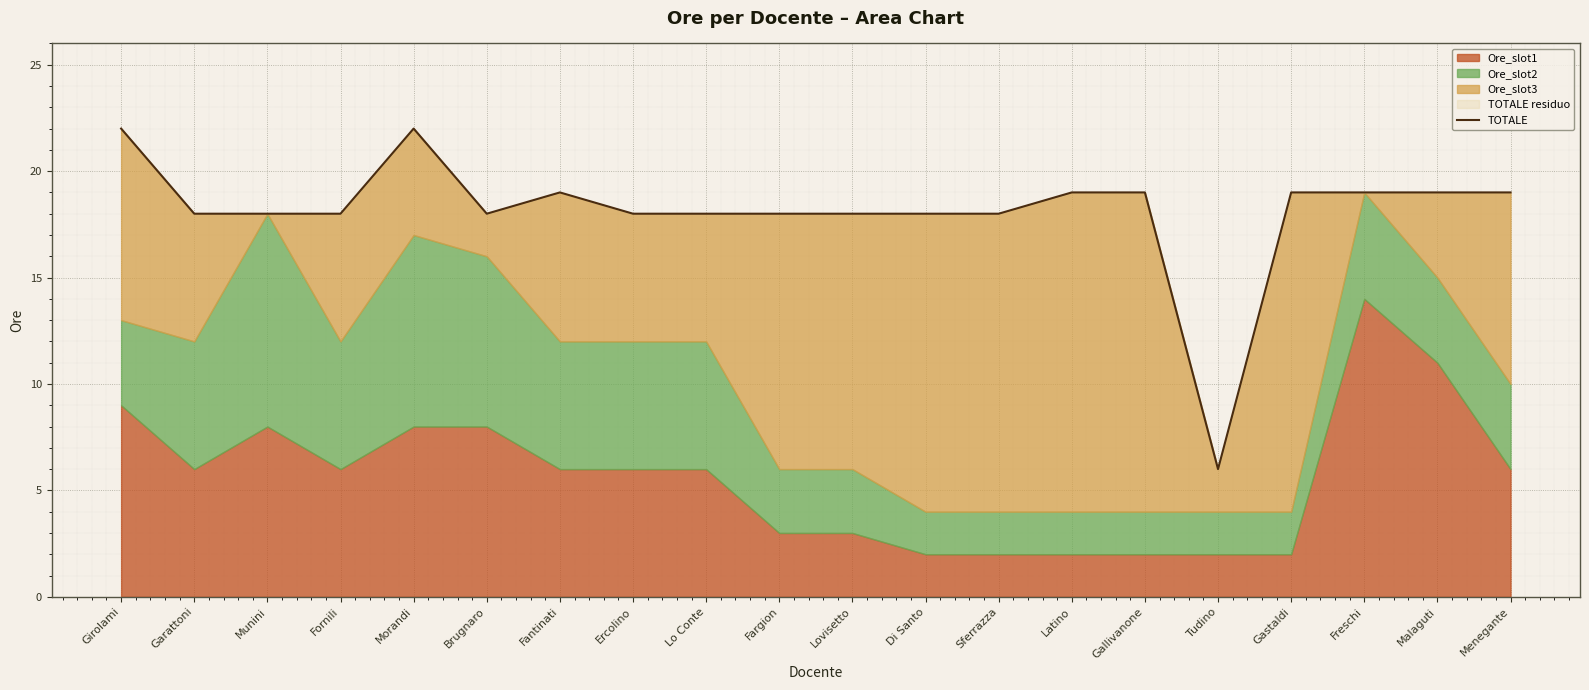

Approximately how many times larger is the value at Sferrazza compared to Girolami?

0.8